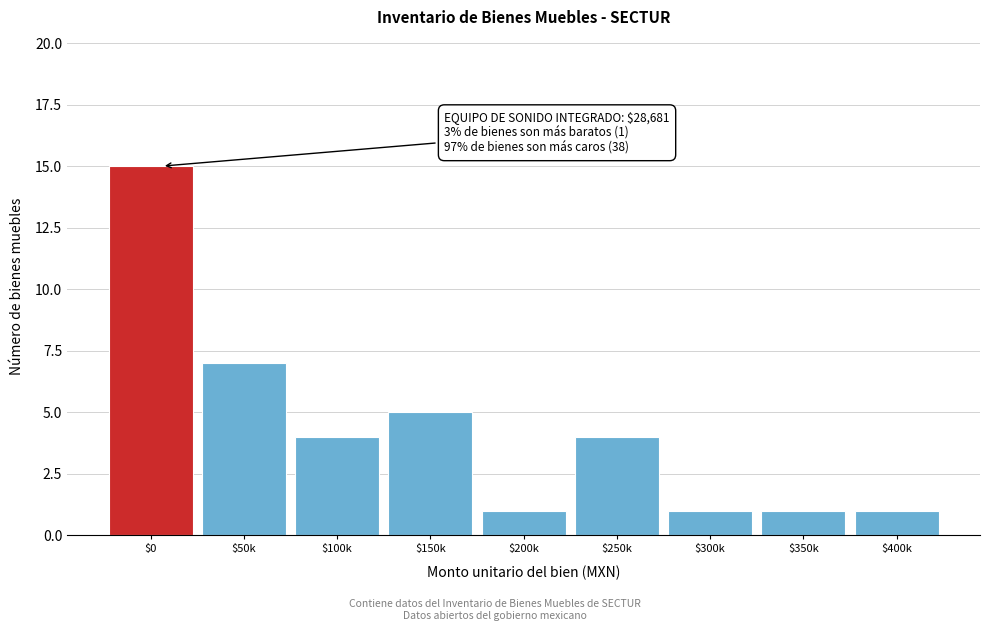

Reading left to right, list all the values displayed in this chart.

15	7	4	5	1	4	1	1	1